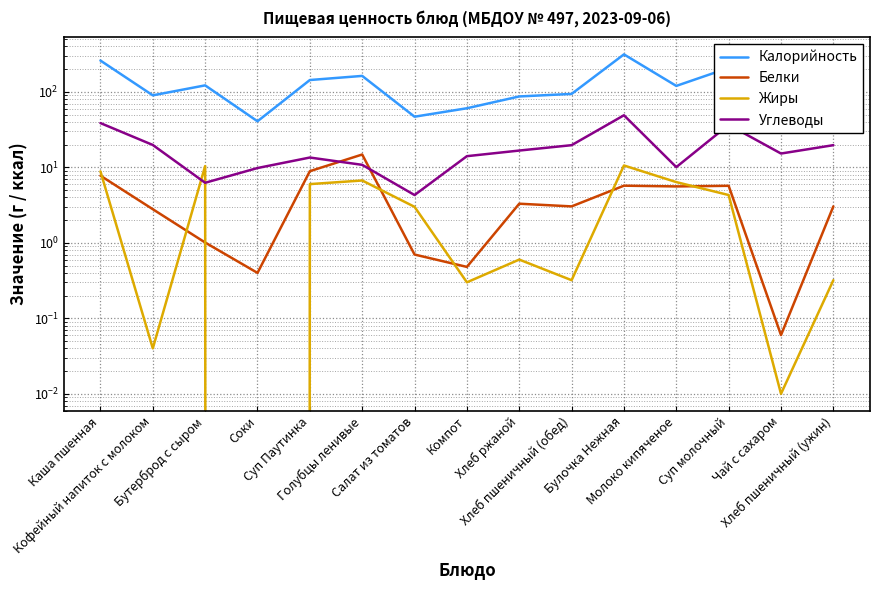

Where is Белки nearest to the value 7?

Каша пшенная